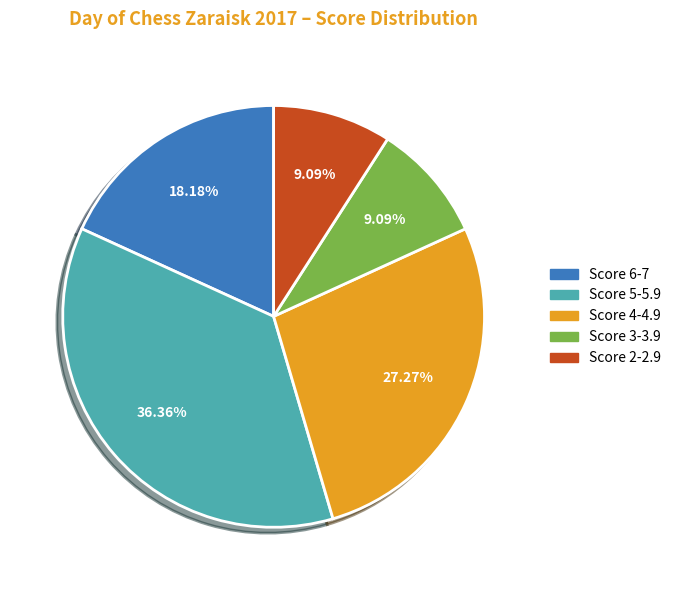

To the nearest percent, what is the difference between the largest and smallest slice percentages?

27%